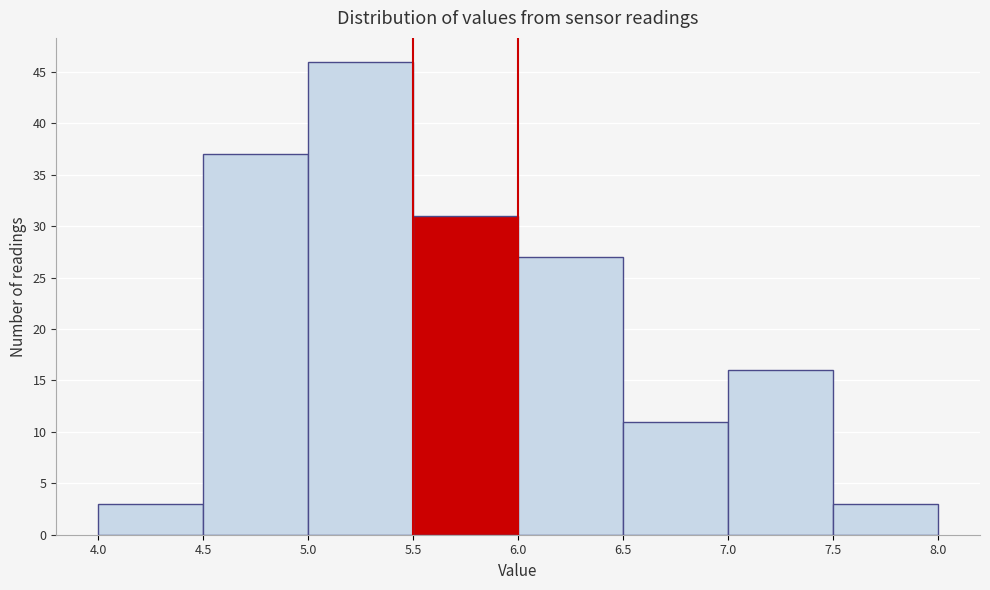

Reading left to right, transcribe this chart: for each bar, give the range it covers on the x-axis and its height. The values are not printed on the chart, so give them approximately, as read against the axis.

4.0 to 4.5: 3
4.5 to 5.0: 37
5.0 to 5.5: 46
5.5 to 6.0: 31
6.0 to 6.5: 27
6.5 to 7.0: 11
7.0 to 7.5: 16
7.5 to 8.0: 3